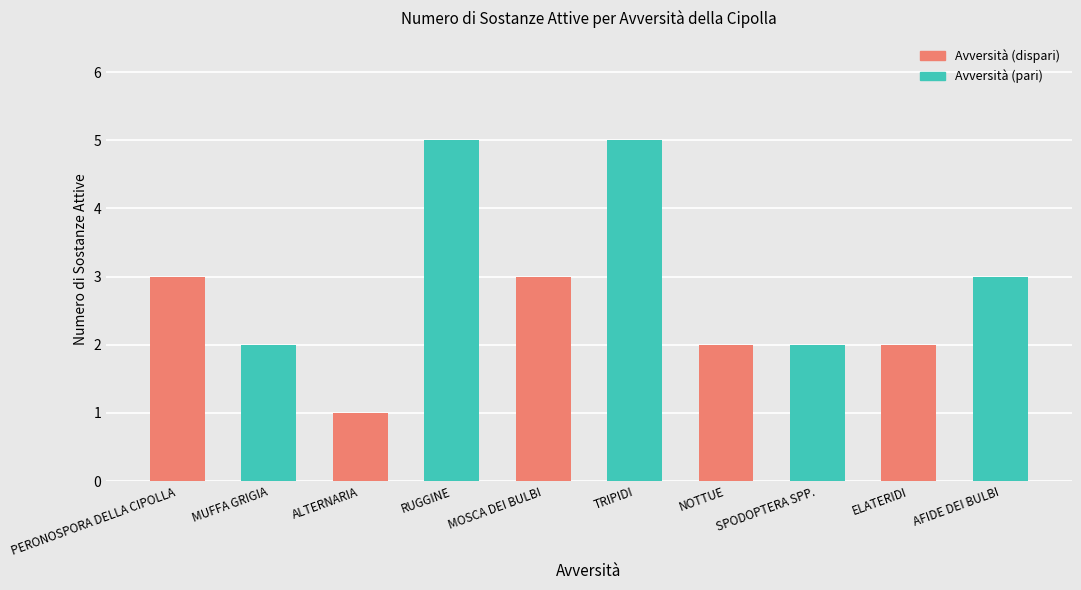

How many series are shown in this chart?

1